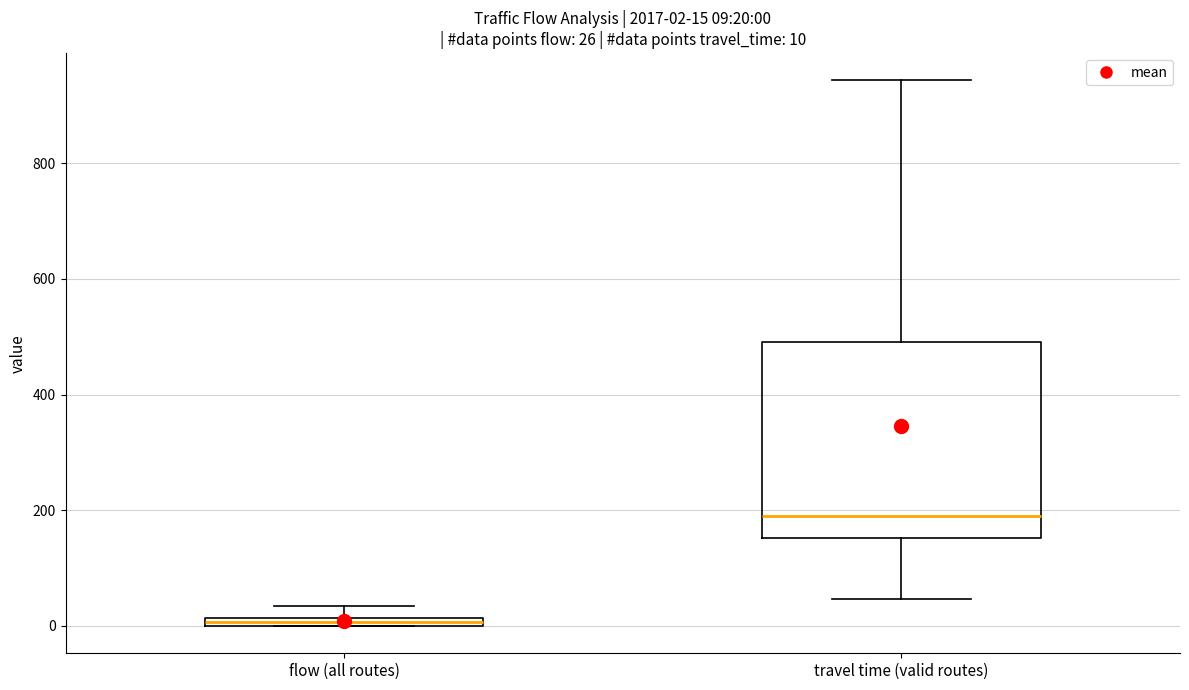

Which box's median line is the lowest?

flow (all routes)